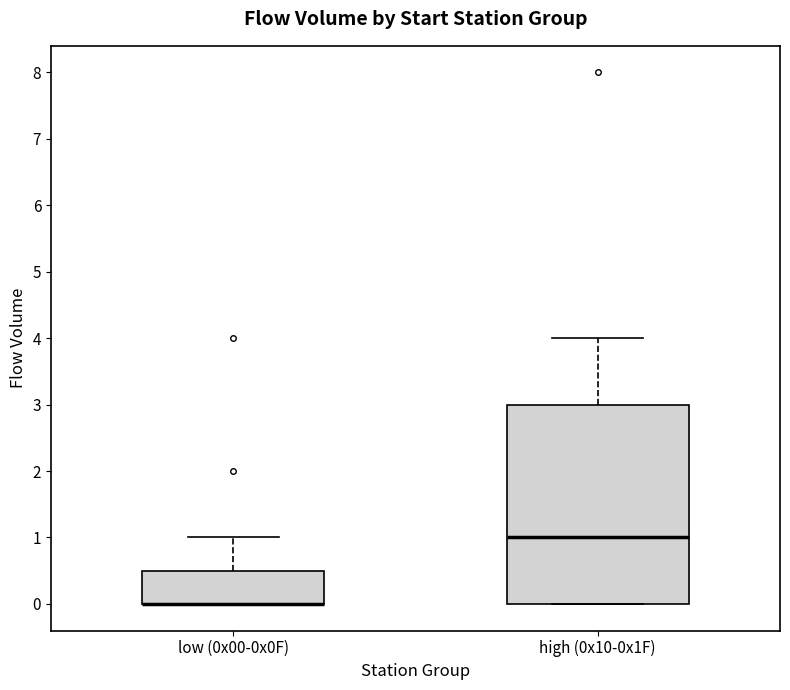

Reading left to right, transcribe this box plot: for each box, give where its median line is, the range the box spans, and where its two whiskers end, as read against the y-axis. The values are not printed on the chart, so give them approximately, as read against the axis.

low (0x00-0x0F): median 0.0 (drawn on the box's lower edge), box 0.0 to 0.5, whiskers 0.0 to 1.0
high (0x10-0x1F): median 1.0, box 0.0 to 3.0, whiskers 0.0 to 4.0